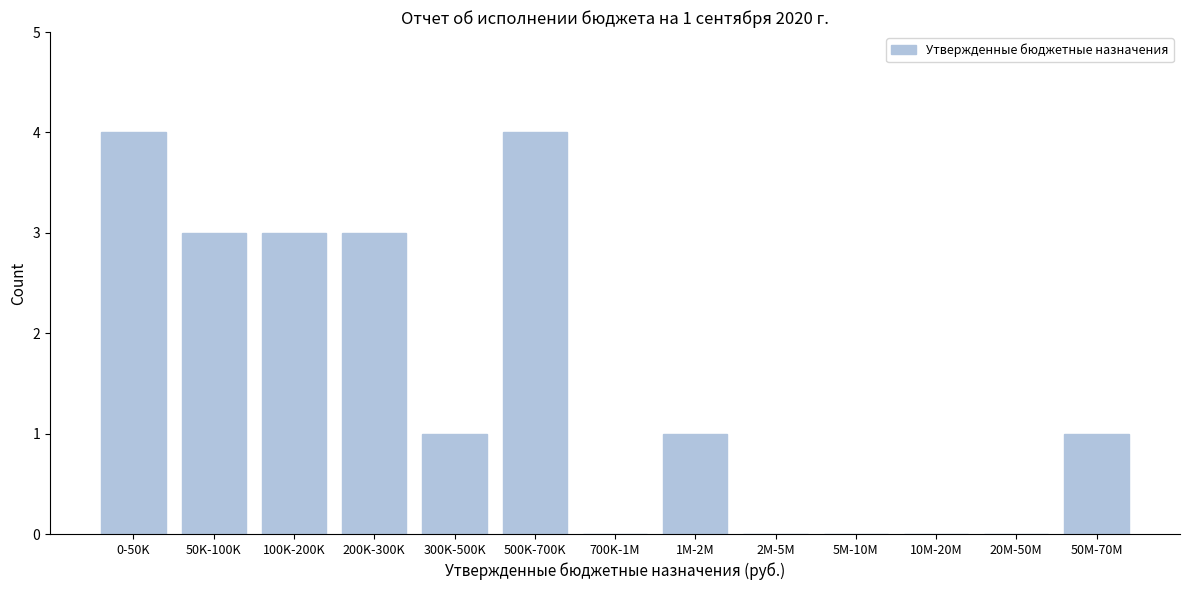

Reading right to left, extract all data points from this chart.

50M-70M=1	20M-50M=0	10M-20M=0	5M-10M=0	2M-5M=0	1M-2M=1	700K-1M=0	500K-700K=4	300K-500K=1	200K-300K=3	100K-200K=3	50K-100K=3	0-50K=4